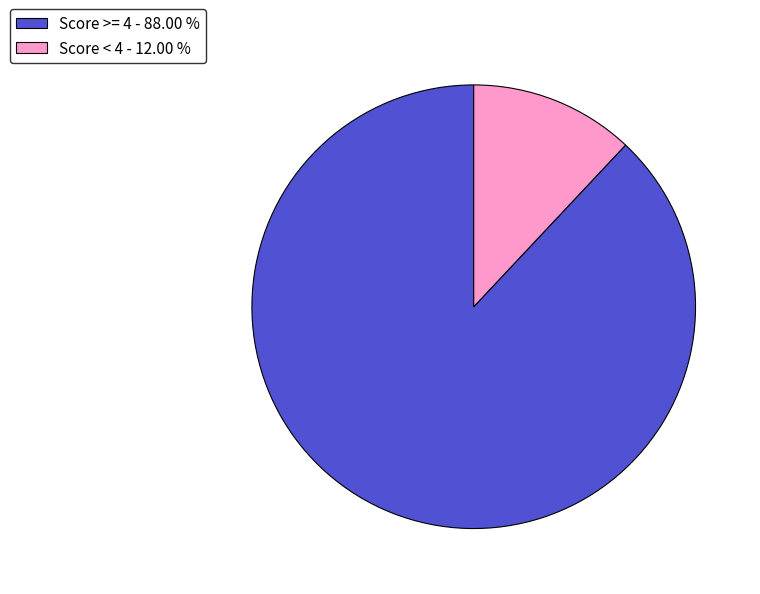

What is the smallest slice in the pie chart?

Score < 4 - 12.00 %